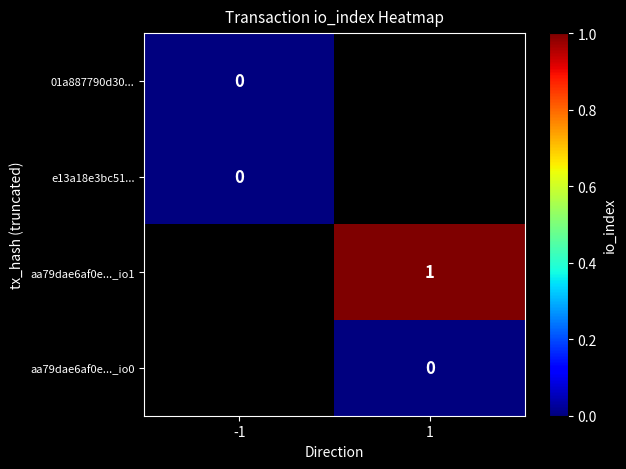

Rank the series by their average value, from lowest to highest.

01a887790d30..., e13a18e3bc51..., aa79dae6af0e..._io1, aa79dae6af0e..._io0